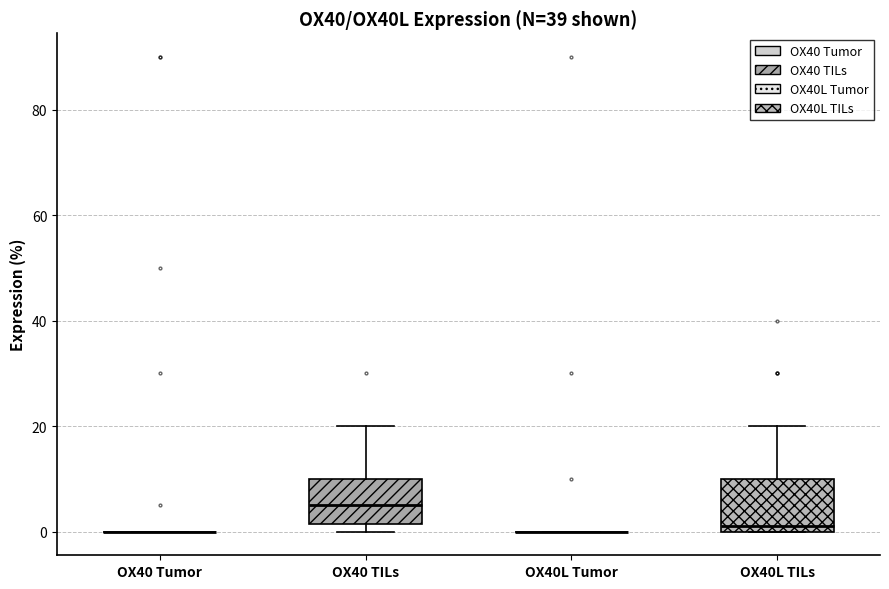

Reading left to right, read every box against the y-axis: the position of its median line, the range the box covers, and the ends of its whiskers. The values are not printed on the chart, so give them approximately, as read against the axis.

OX40 Tumor: box collapsed to a line at 0, whiskers 0 to 0
OX40 TILs: median 6, box 2 to 10, whiskers 0 to 20
OX40L Tumor: box collapsed to a line at 0, whiskers 0 to 0
OX40L TILs: median 2, box 0 to 10, whiskers 0 to 20